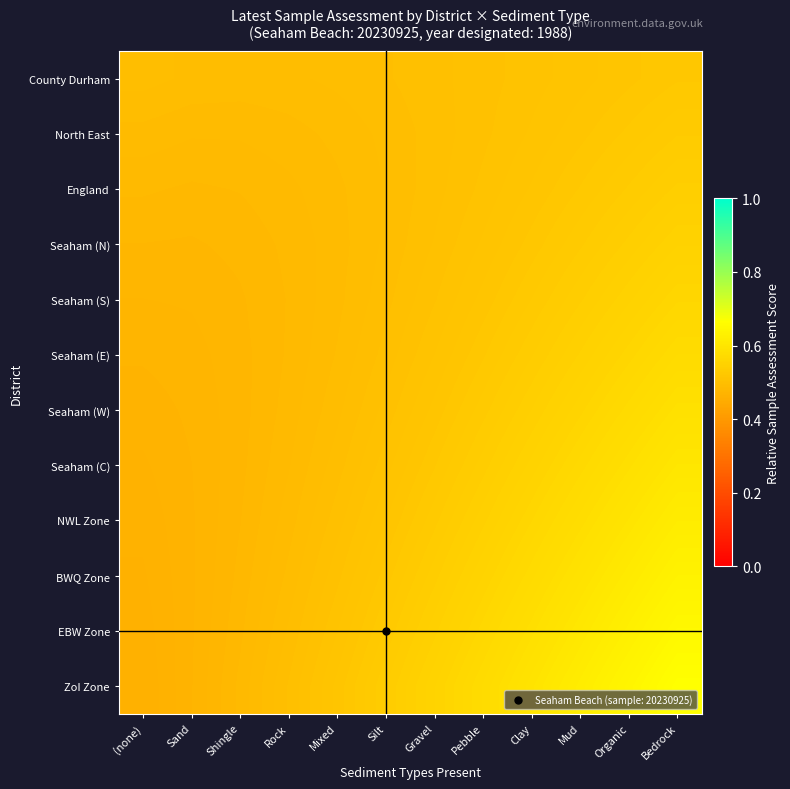

Which series changed the most between Rock and Gravel?

ZoI Zone